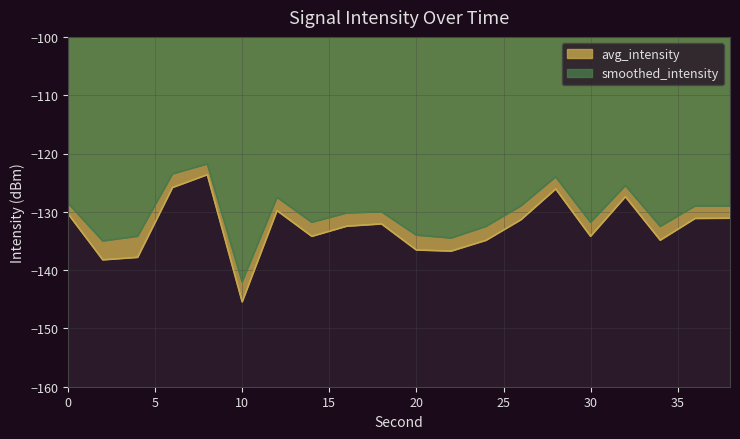

Rank the series at 0 from highest to lowest value.

smoothed_intensity, avg_intensity